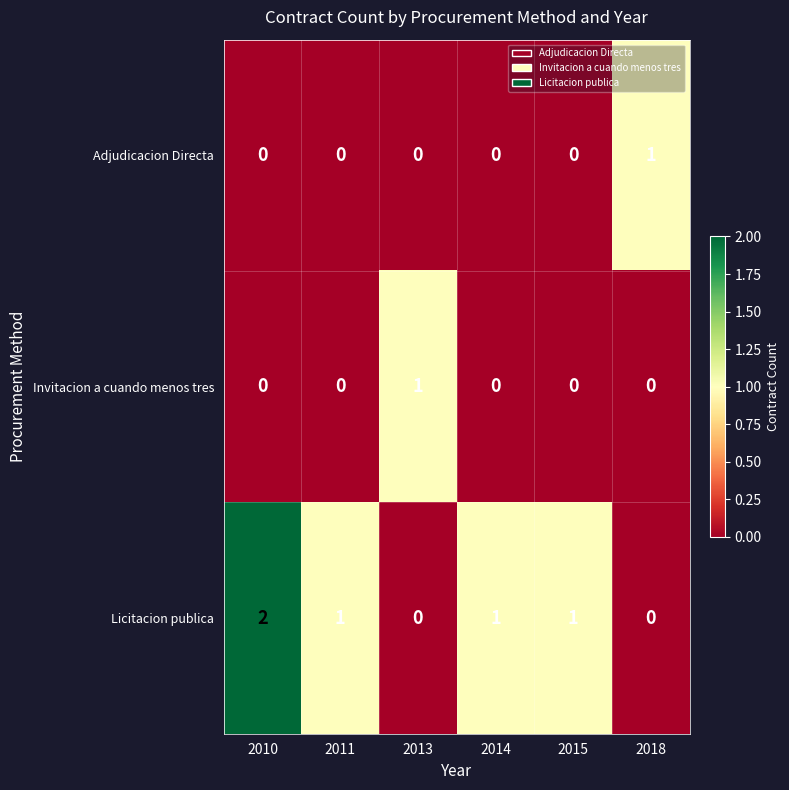

The Licitacion publica series shows 1 at 2014. True or false?

True